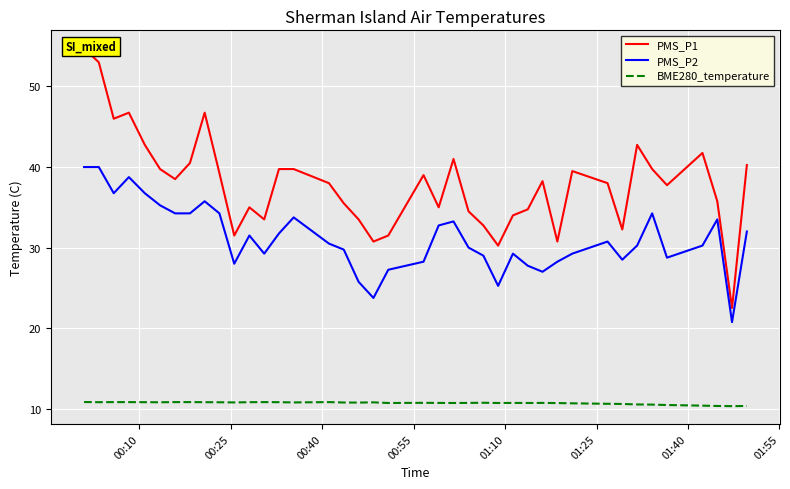

How many data points in PMS_P2 are less than 30?

17